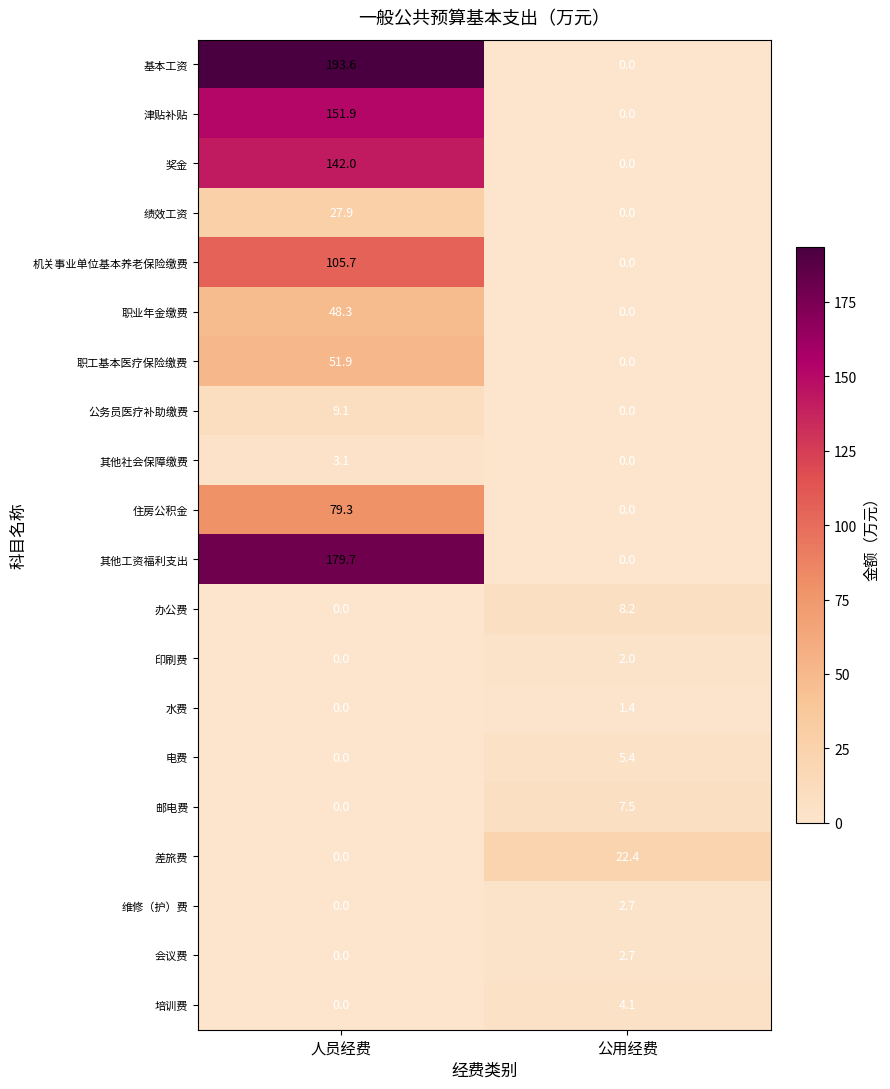

Is it true that 公务员医疗补助缴费 equals 9.1 at 人员经费?

True